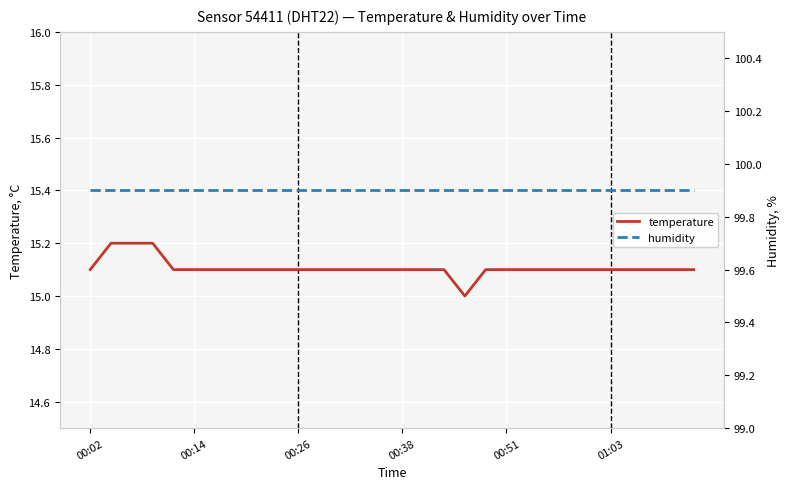

Is it true that humidity equals 134.4 at 26?

False